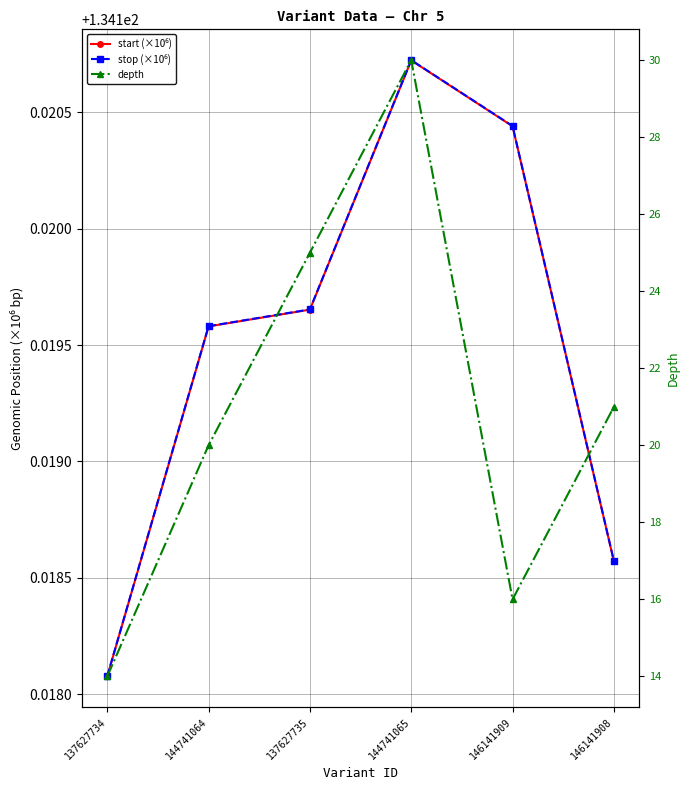

At how many categories does at least one series exceed 27?

6